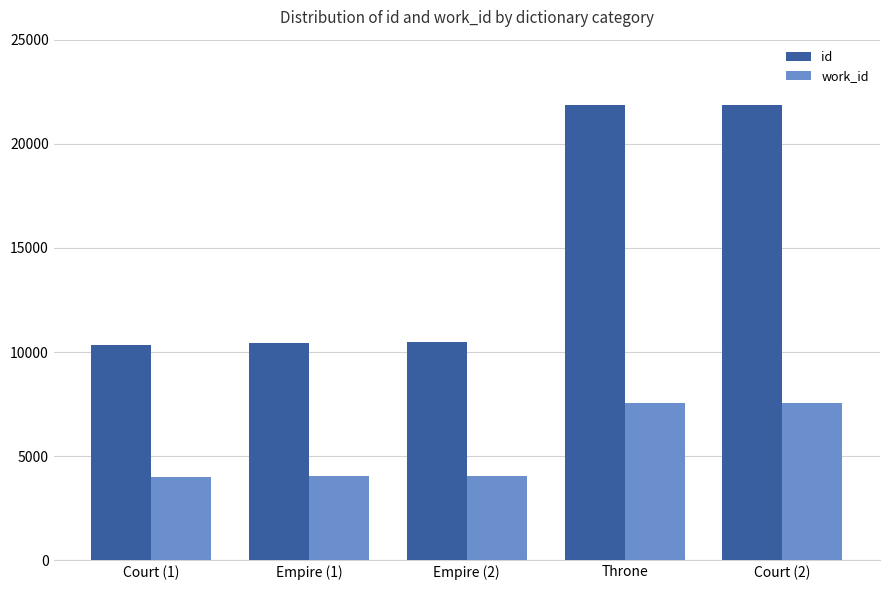

What is the sum of all id values?

74971